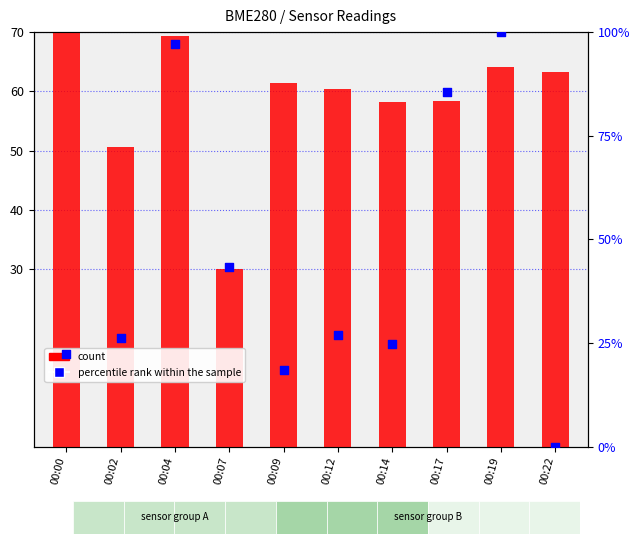

Which series contains the highest Y value?

percentile rank within the sample